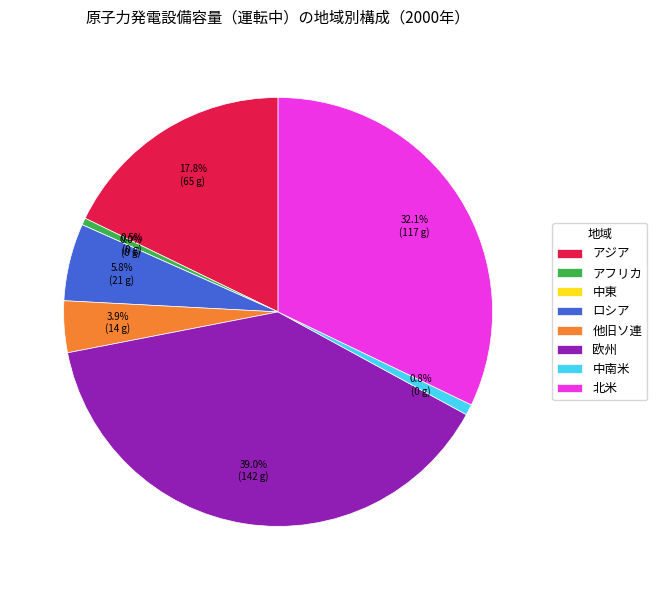

Between アジア and 中南米, which is larger?

アジア